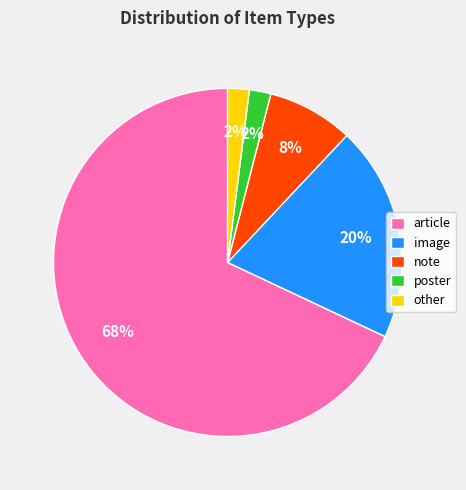

Which has a higher value, article or image?

article